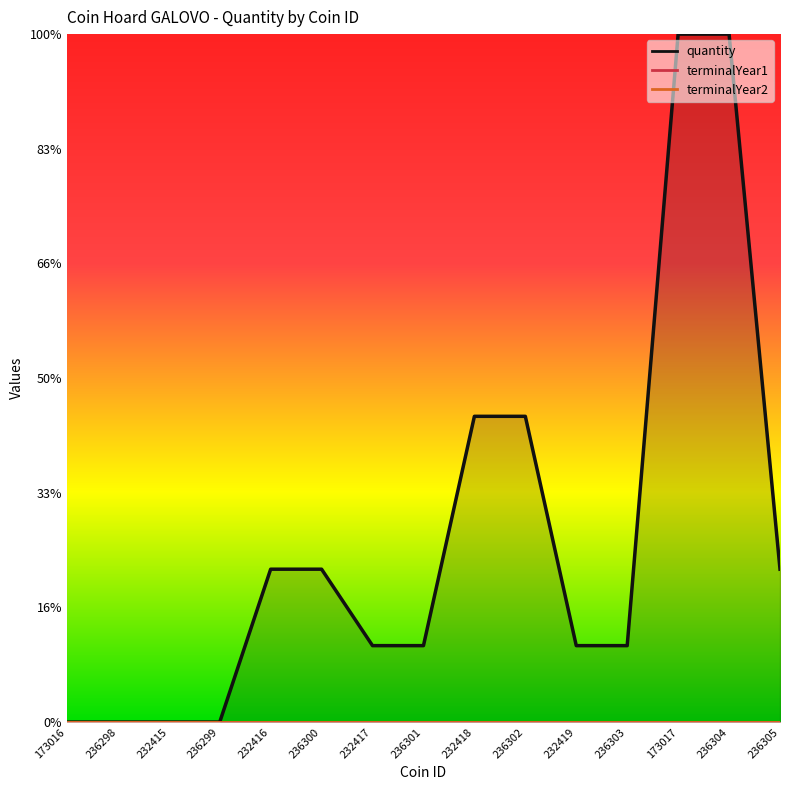

At which label is terminalYear1 closest to 0?

173016